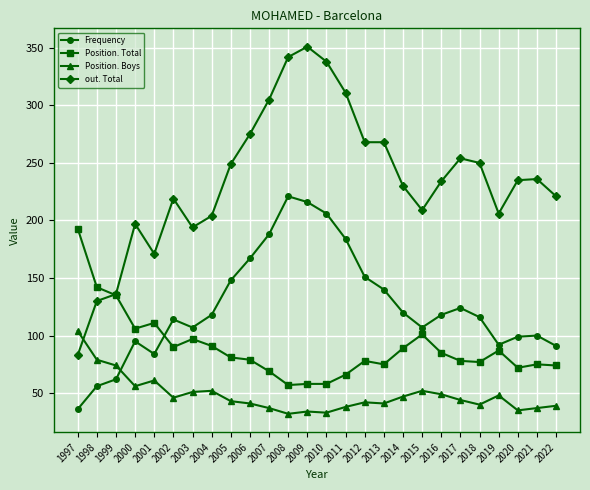

Is it true that Frequency equals 55 at 2003?

False